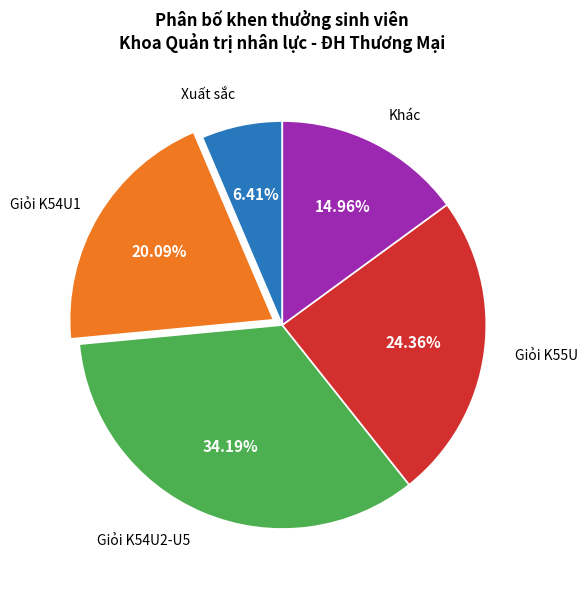

How many slices are in this pie chart?

5